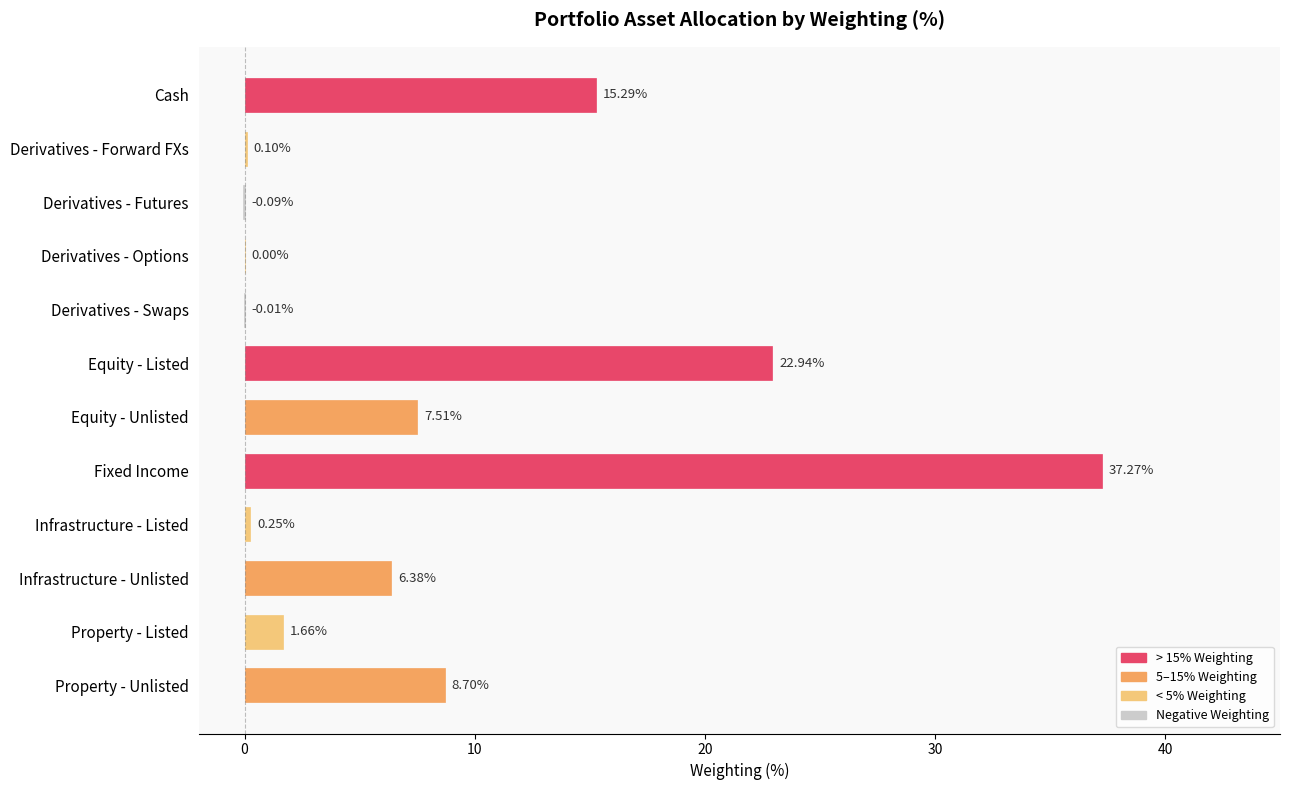

At which category does the chart reach its peak across all series?

Fixed Income